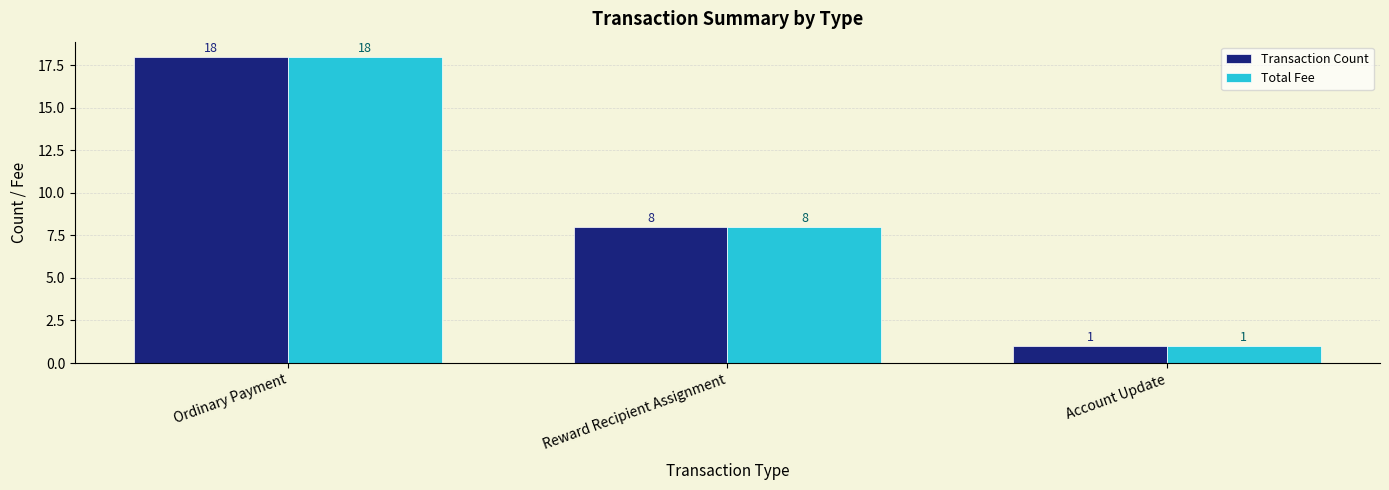

List the labels in order of Transaction Count value, smallest first.

Account Update, Reward Recipient Assignment, Ordinary Payment